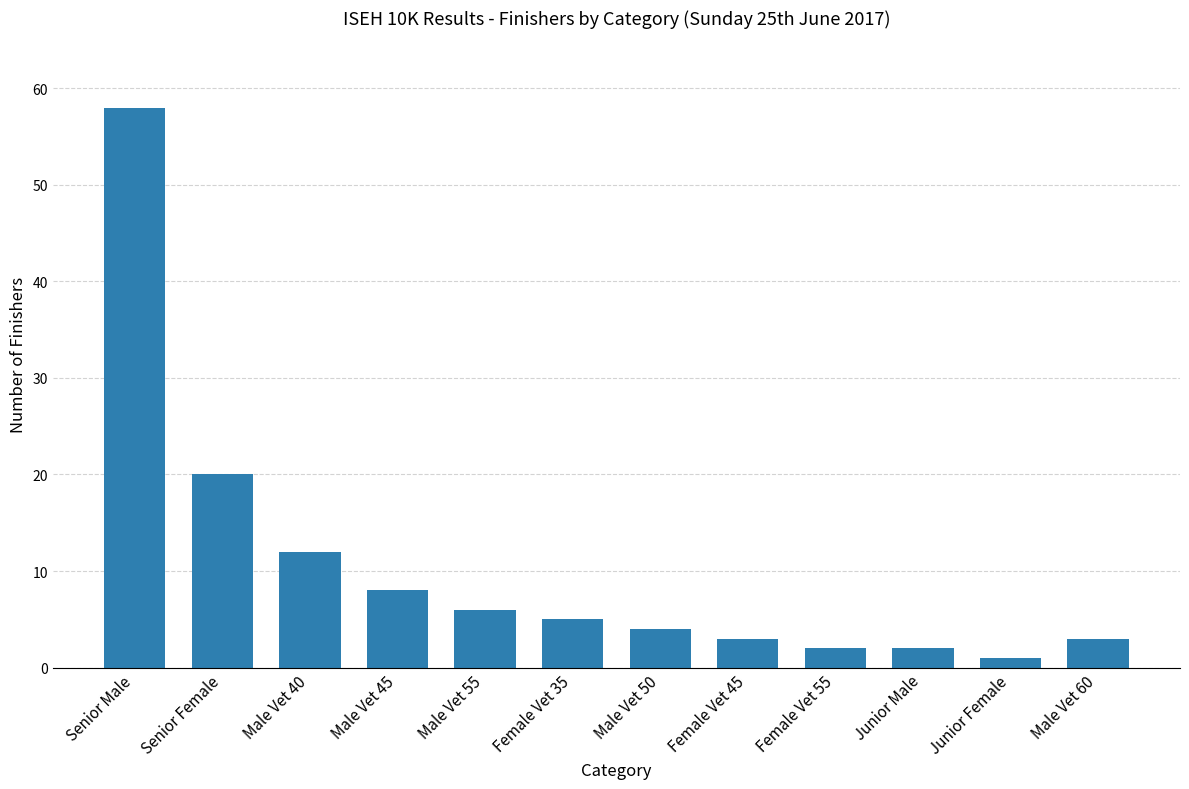

True or false: the data shows 4 at Male Vet 50.

True